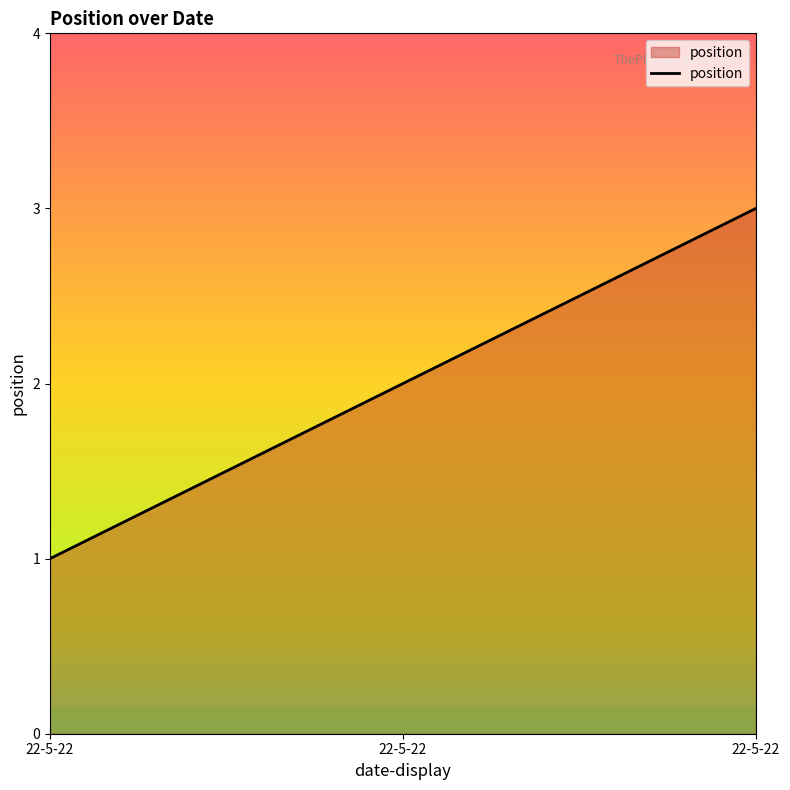

What is the sum of the values at 22-5-22 and 22-5-22?

5